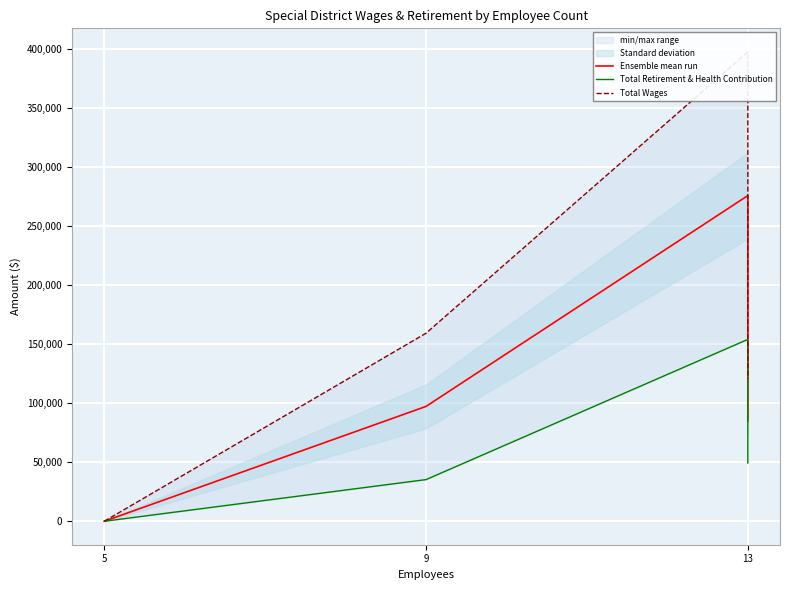

At which label does Total Retirement & Health Contribution reach its minimum?

5